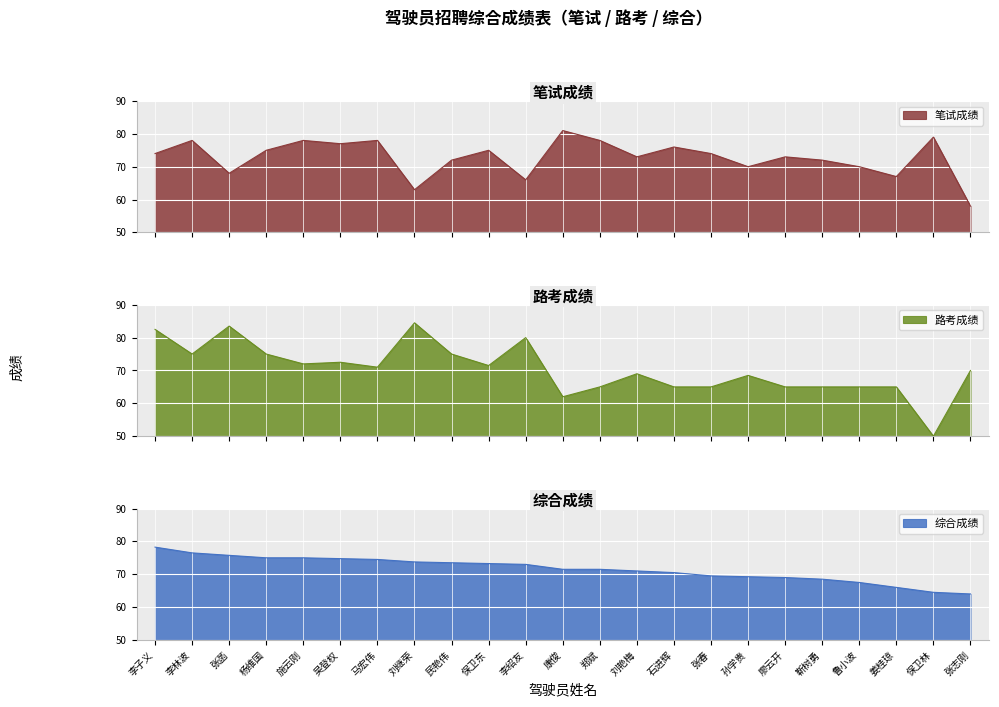

Which series has the widest spread of values?

路考成绩